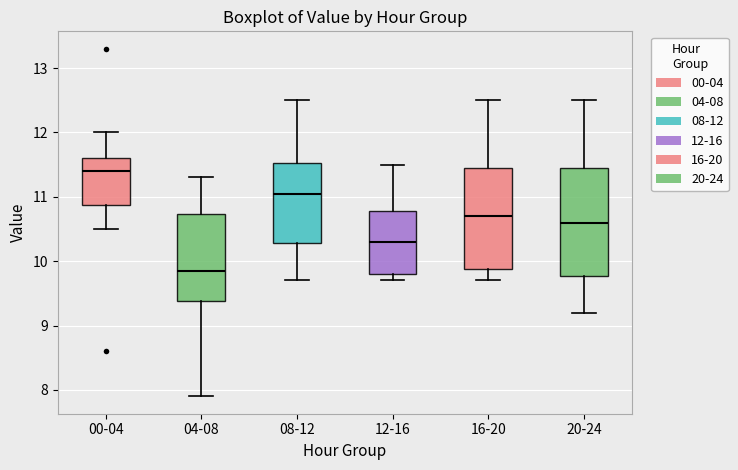

Which box has the highest median line?

00-04